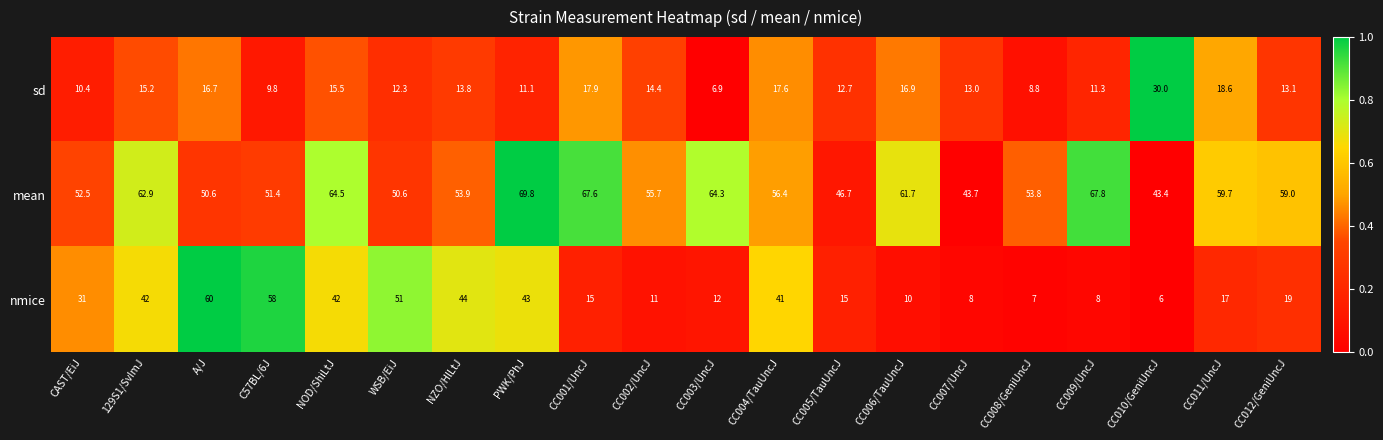

Where does the nmice series first go above 19?

CAST/EiJ